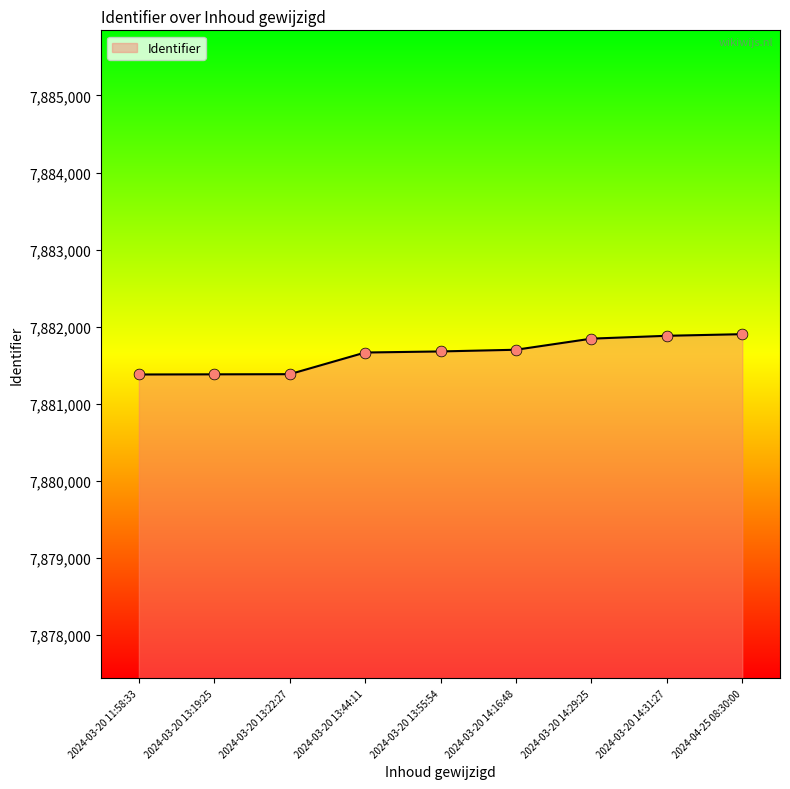

Approximately how many times larger is the value at 2024-04-25 08:30:00 compared to 2024-03-20 14:16:48?

1.0